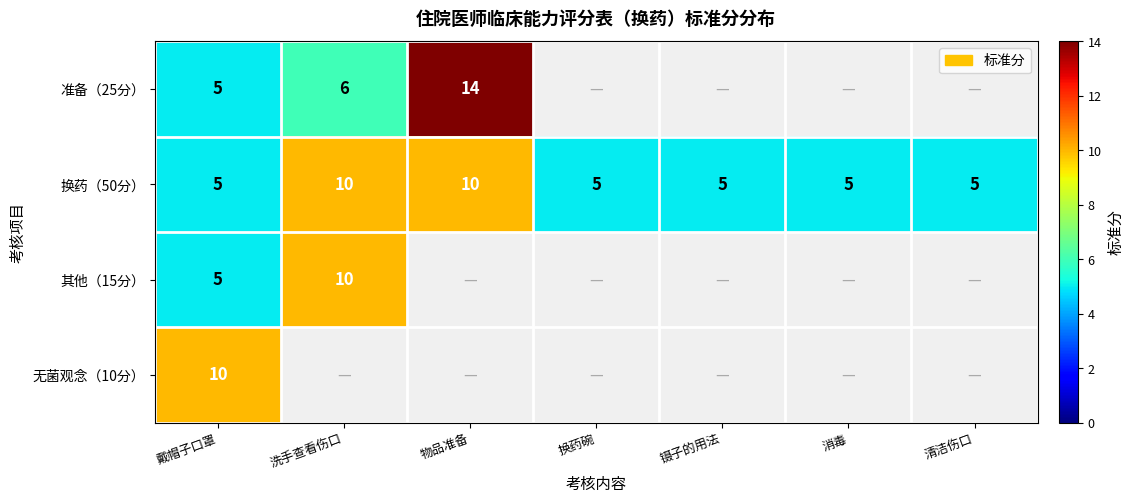

True or false: 换药（50分） has a value of 2 at 清洁伤口.

False